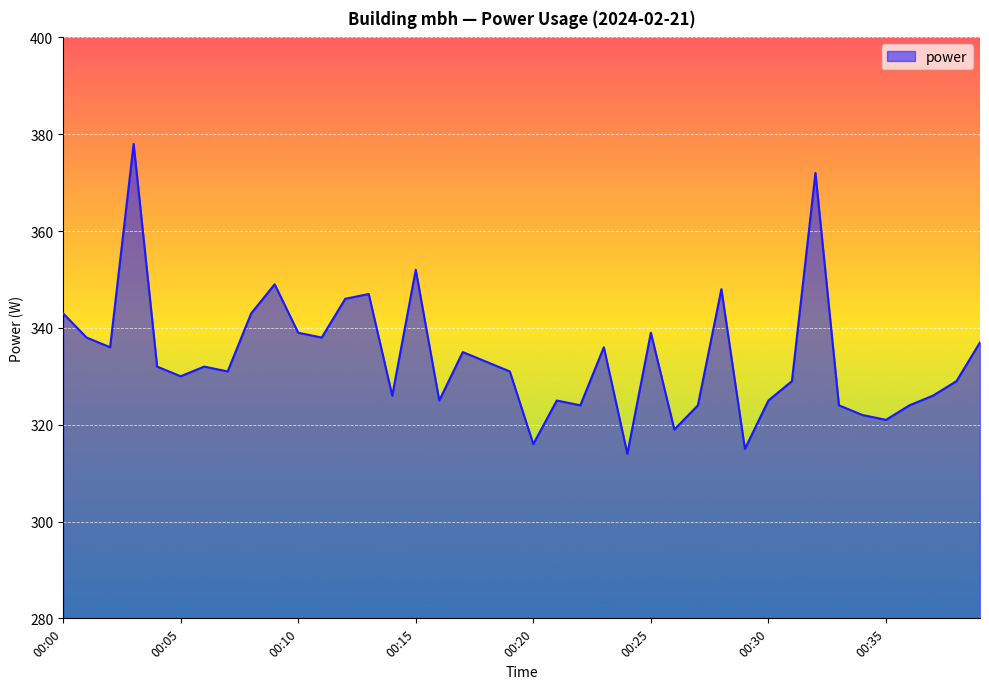

How many interior local peaks (higher than both neighbors) does the data have?

11